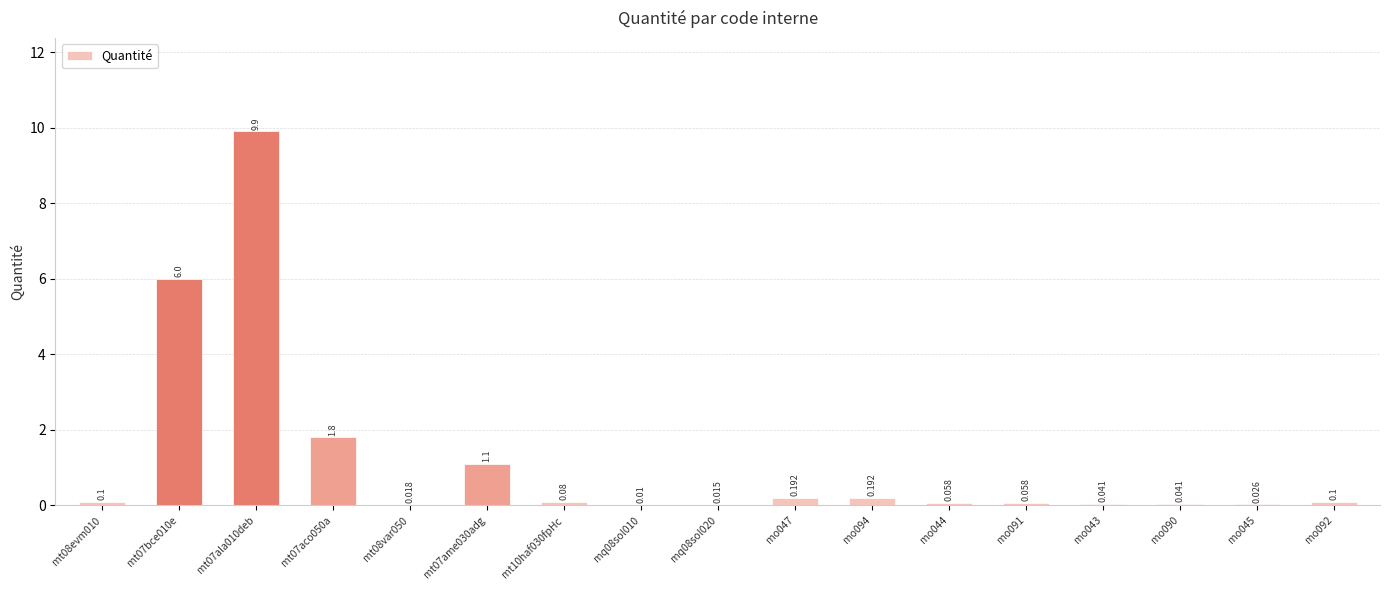

How many data points does each series have?

17